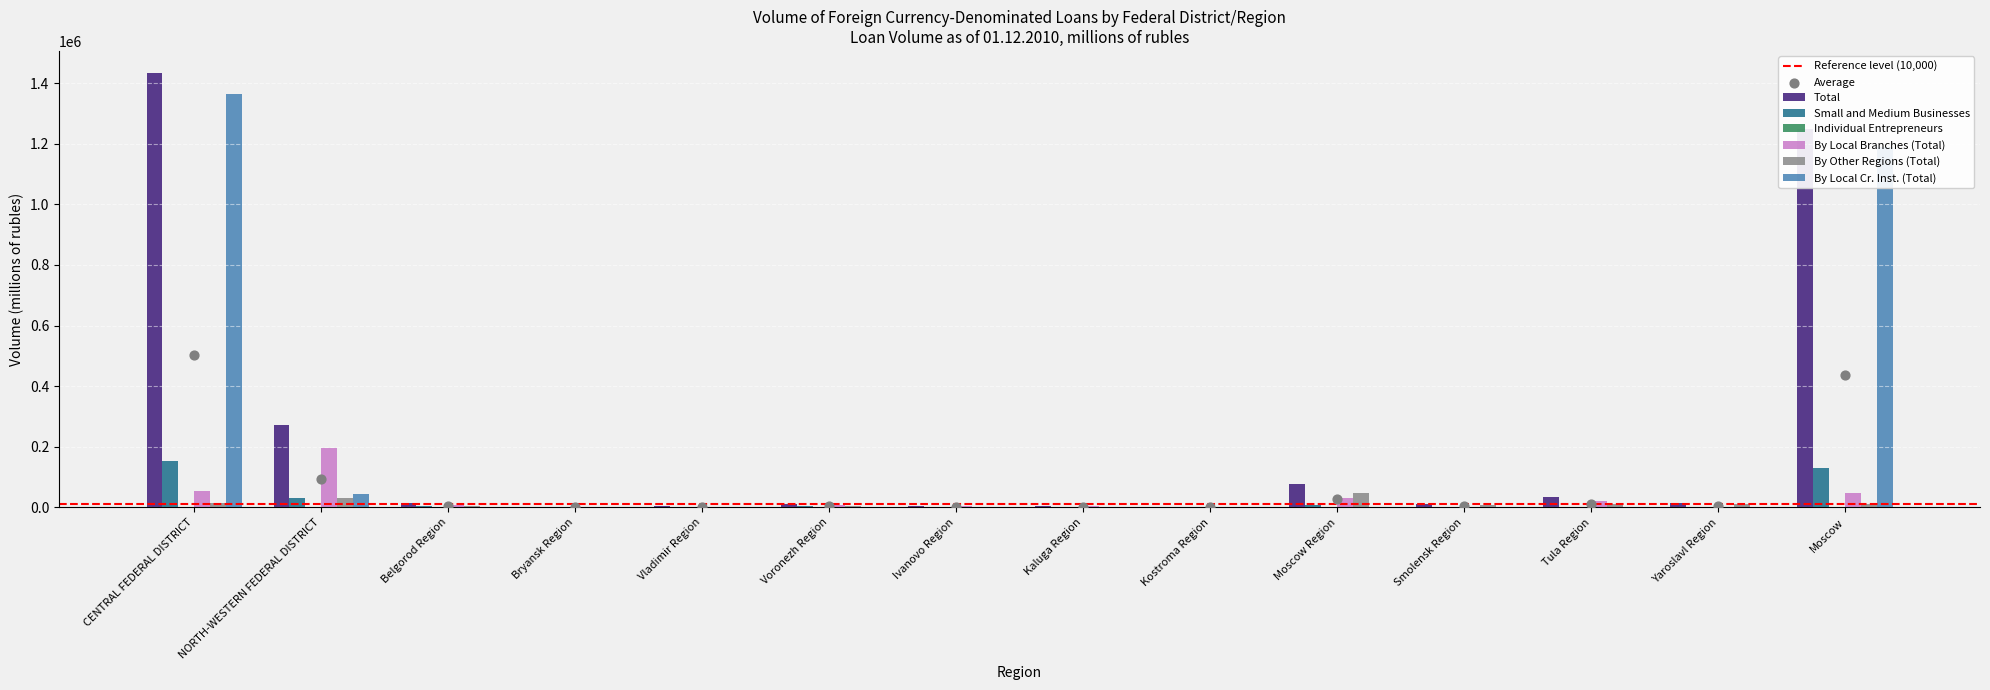

What are all the series names shown in the legend?

Total, Small and Medium Businesses, Individual Entrepreneurs, By Local Branches (Total), By Other Regions (Total), By Local Cr. Inst. (Total)